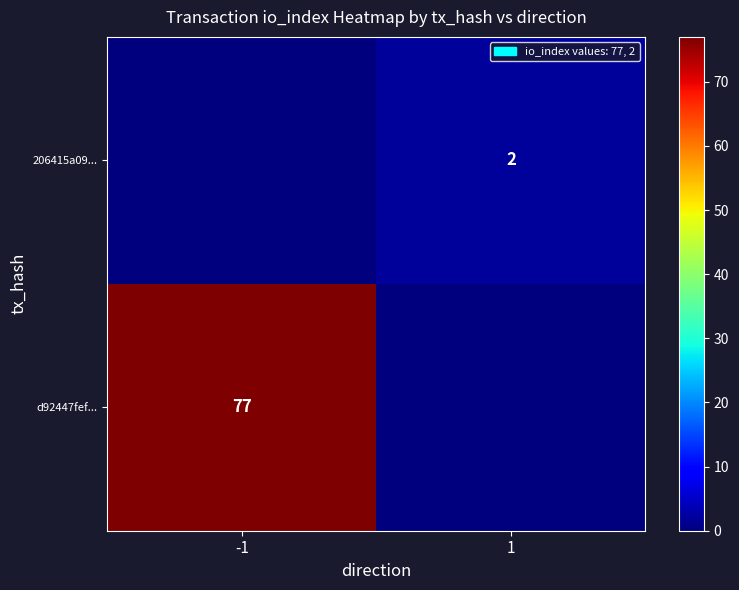

True or false: d92447fef... has a value of 36 at -1.

False